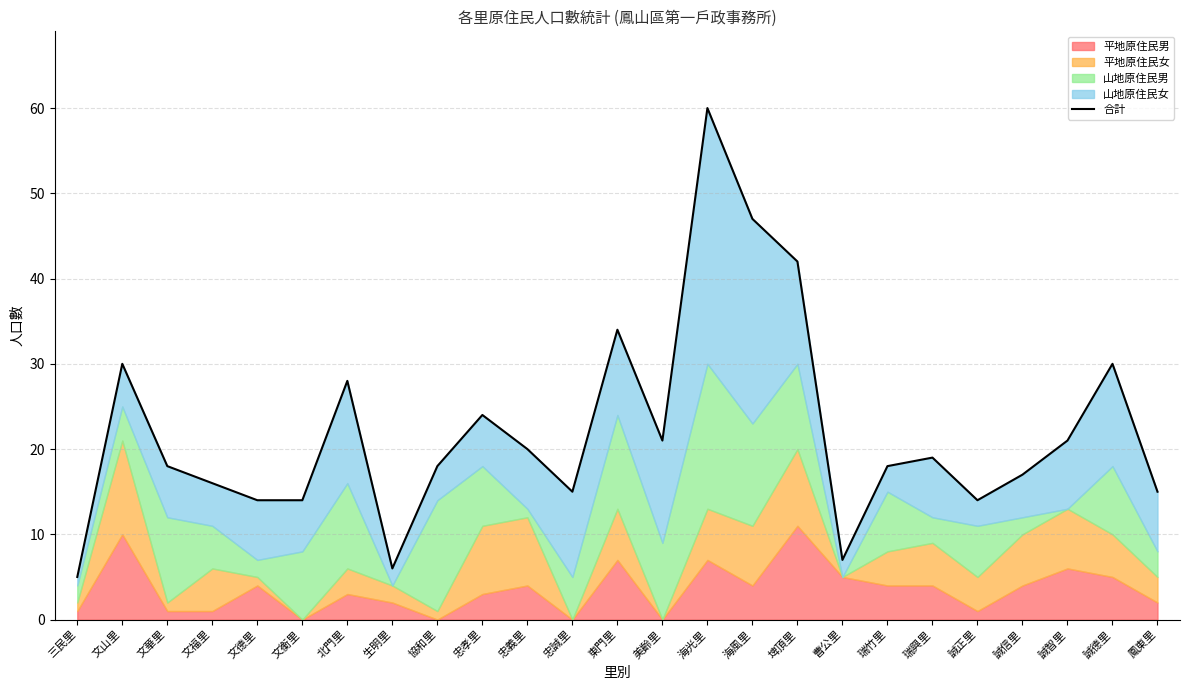

What value does the data have at 協和里?

18